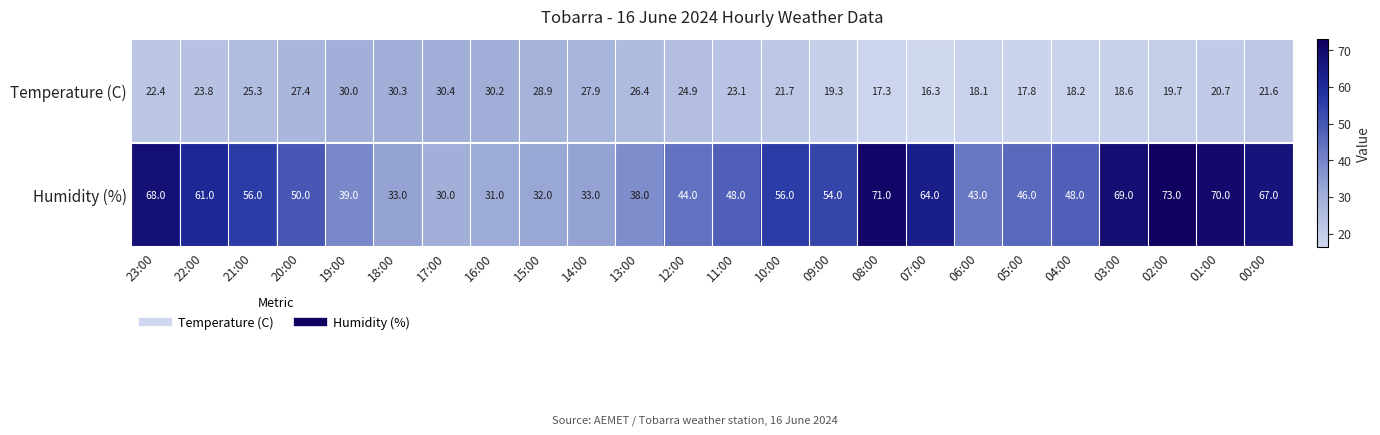

List the labels in order of Temperature (C) value, smallest first.

07:00, 08:00, 05:00, 06:00, 04:00, 03:00, 09:00, 02:00, 01:00, 00:00, 10:00, 23:00, 11:00, 22:00, 12:00, 21:00, 13:00, 20:00, 14:00, 15:00, 19:00, 16:00, 18:00, 17:00